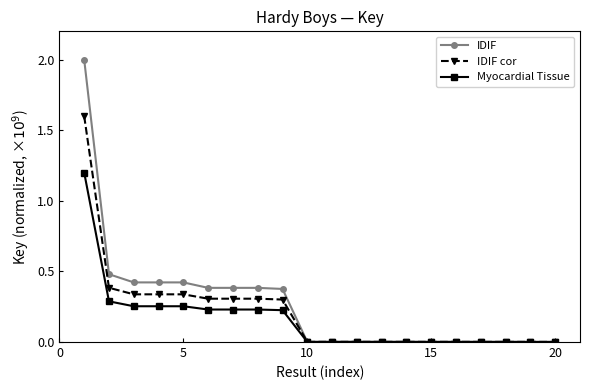

Which series has the widest spread of values?

IDIF